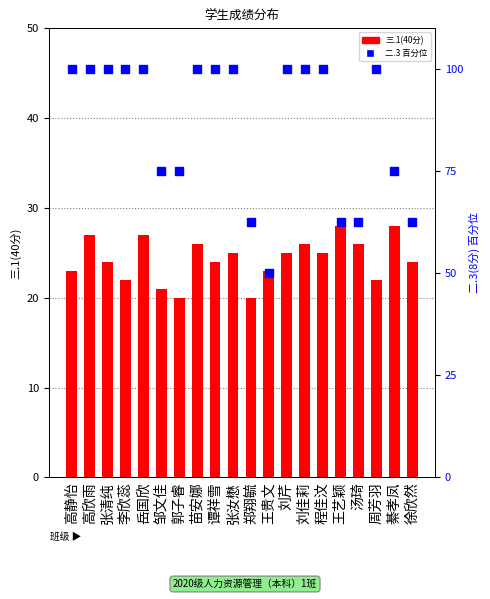

Which series reaches the maximum Y coordinate?

二.3百分位